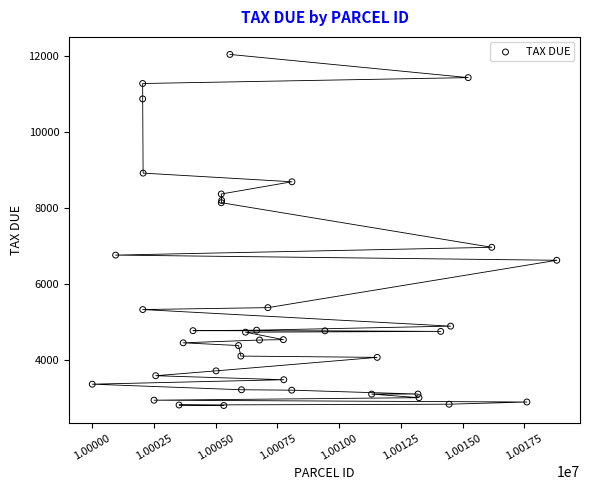

What Y value in the scatter plot is closest to 7432?

6976.2